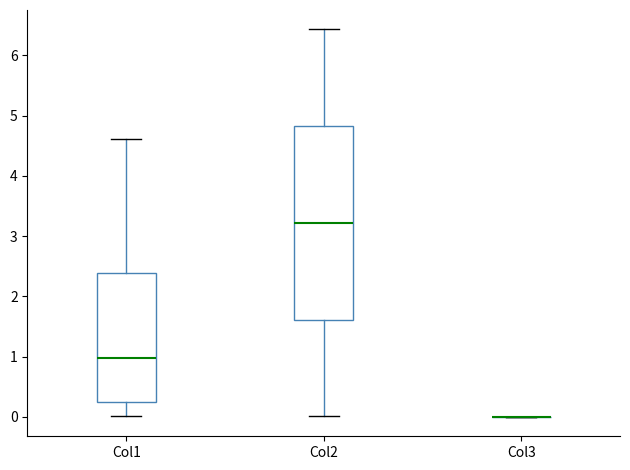

Comparing the boxes themselves (not the whiskers), which one is the tallest?

Col2